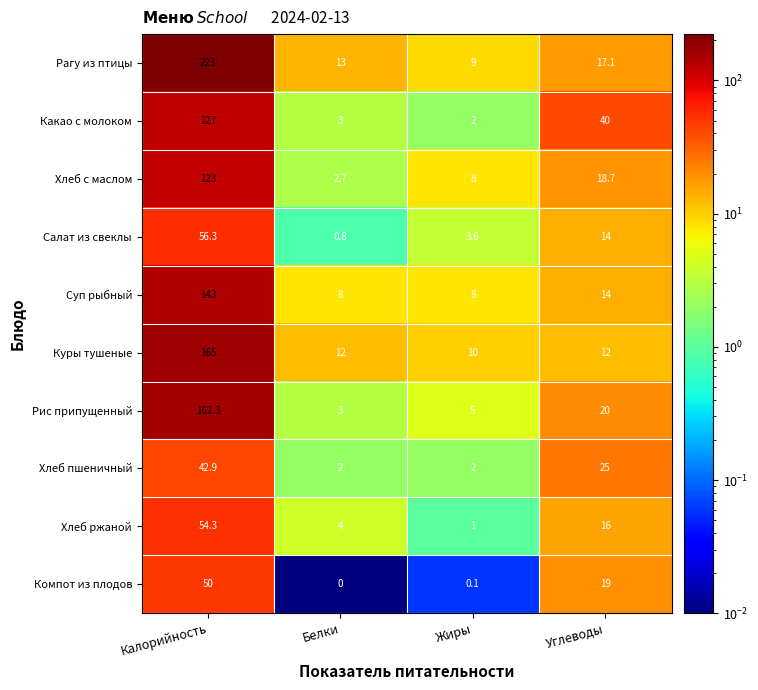

At which label does Хлеб с маслом reach its peak?

Калорийность